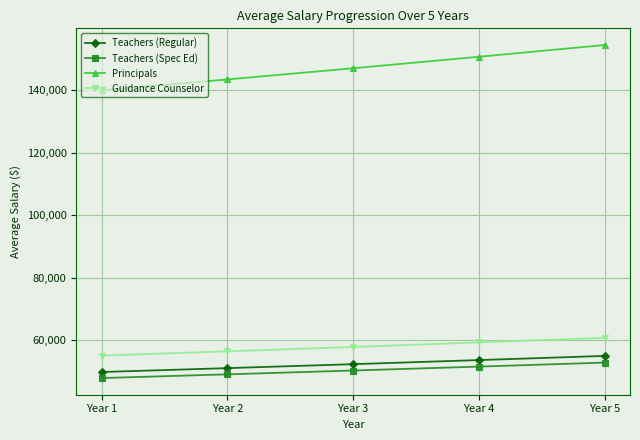

True or false: Teachers (Spec Ed) has more than 0 interior local peaks.

False